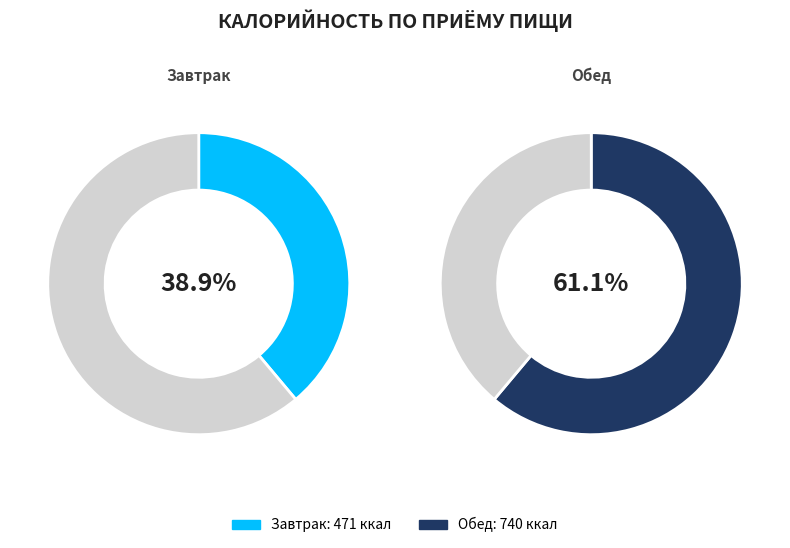

Is the sum of Обед and Завтрак greater than half?

Yes